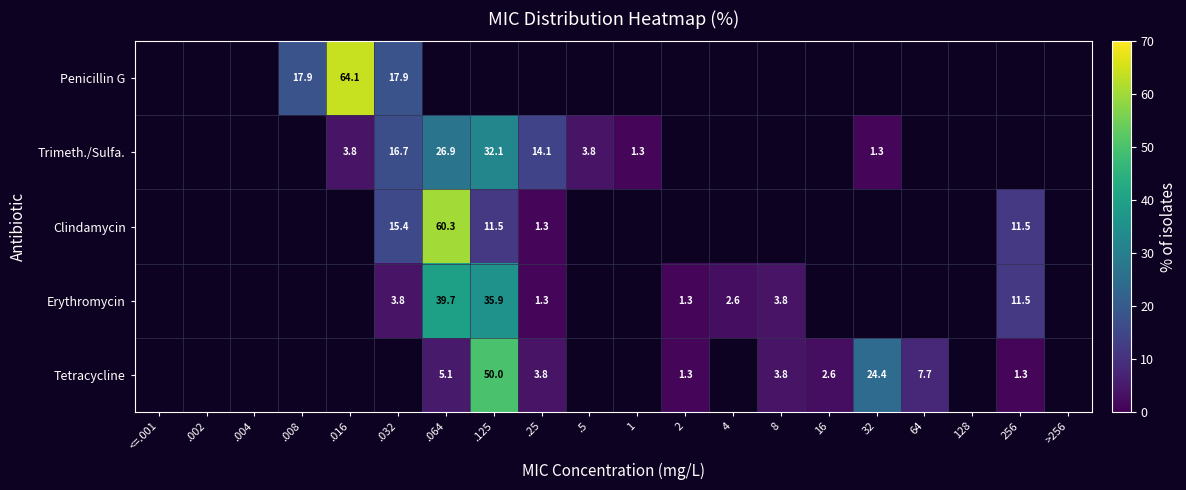

The value of Penicillin G at .008 is 17.9. True or false?

True